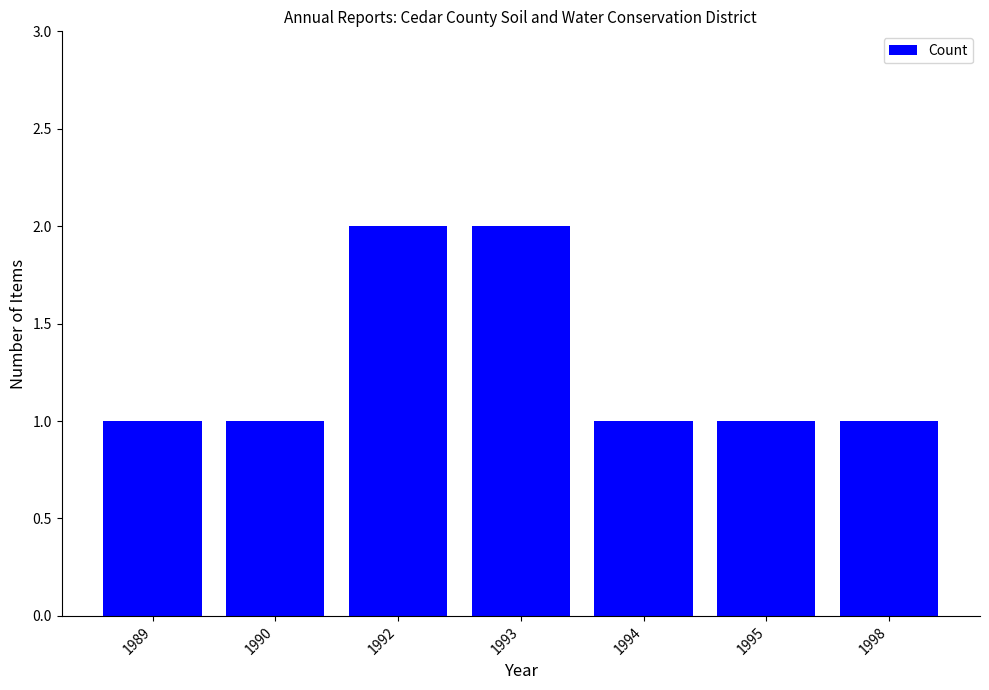

Reading left to right, what are all the values shown in this chart?

1	1	2	2	1	1	1